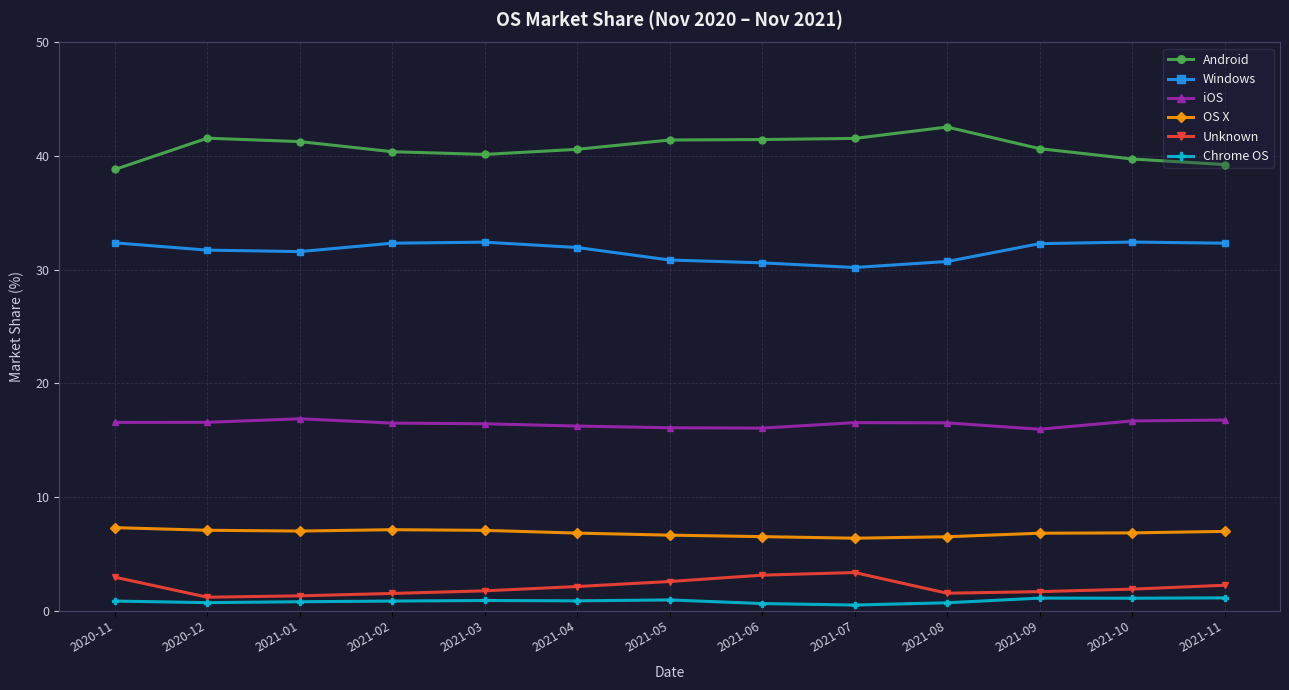

True or false: Windows and iOS intersect in this chart.

False